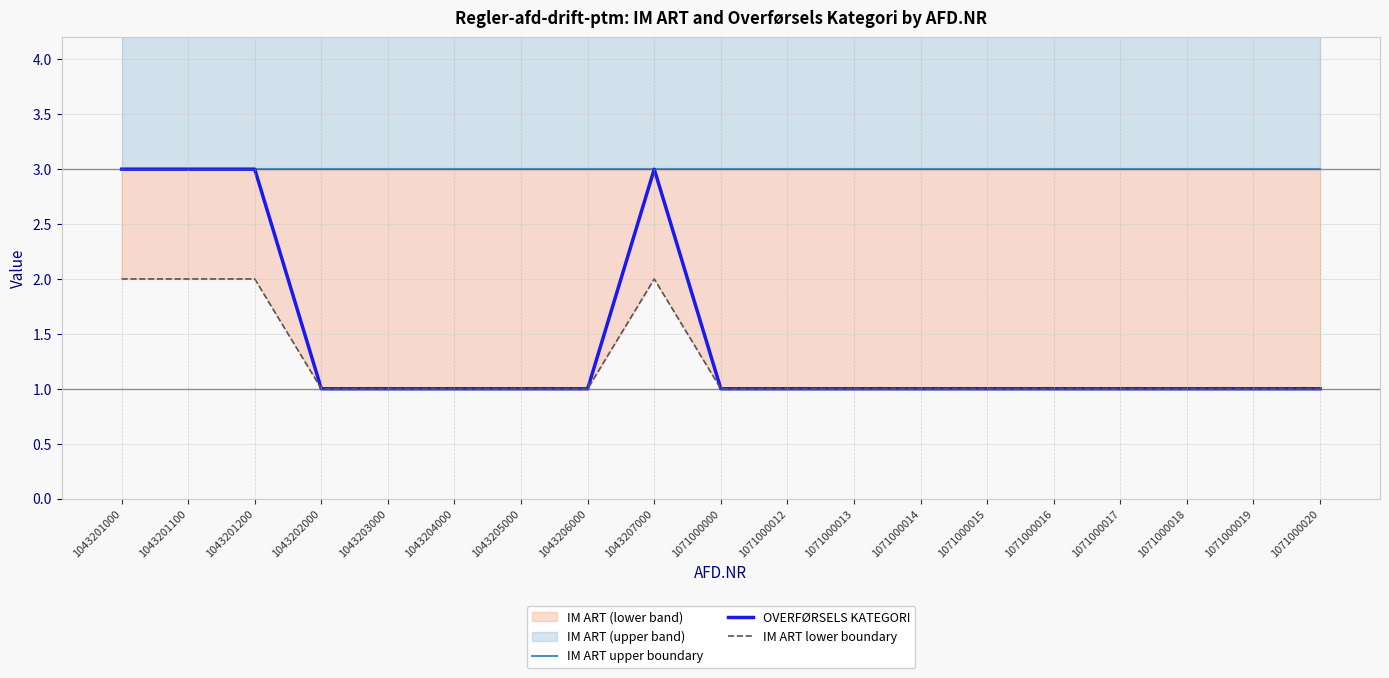

Which category has the highest value in the IM ART lower boundary series?

1043201000